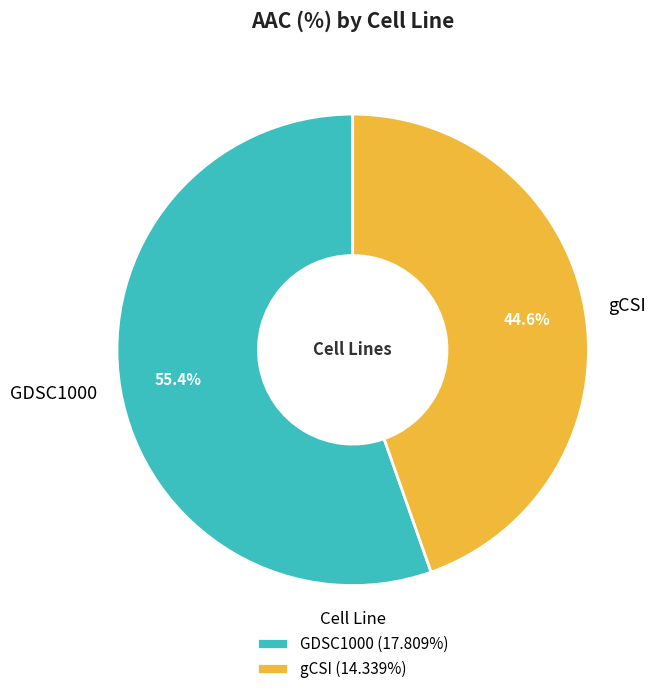

What portion of the pie excludes GDSC1000?

44.6%